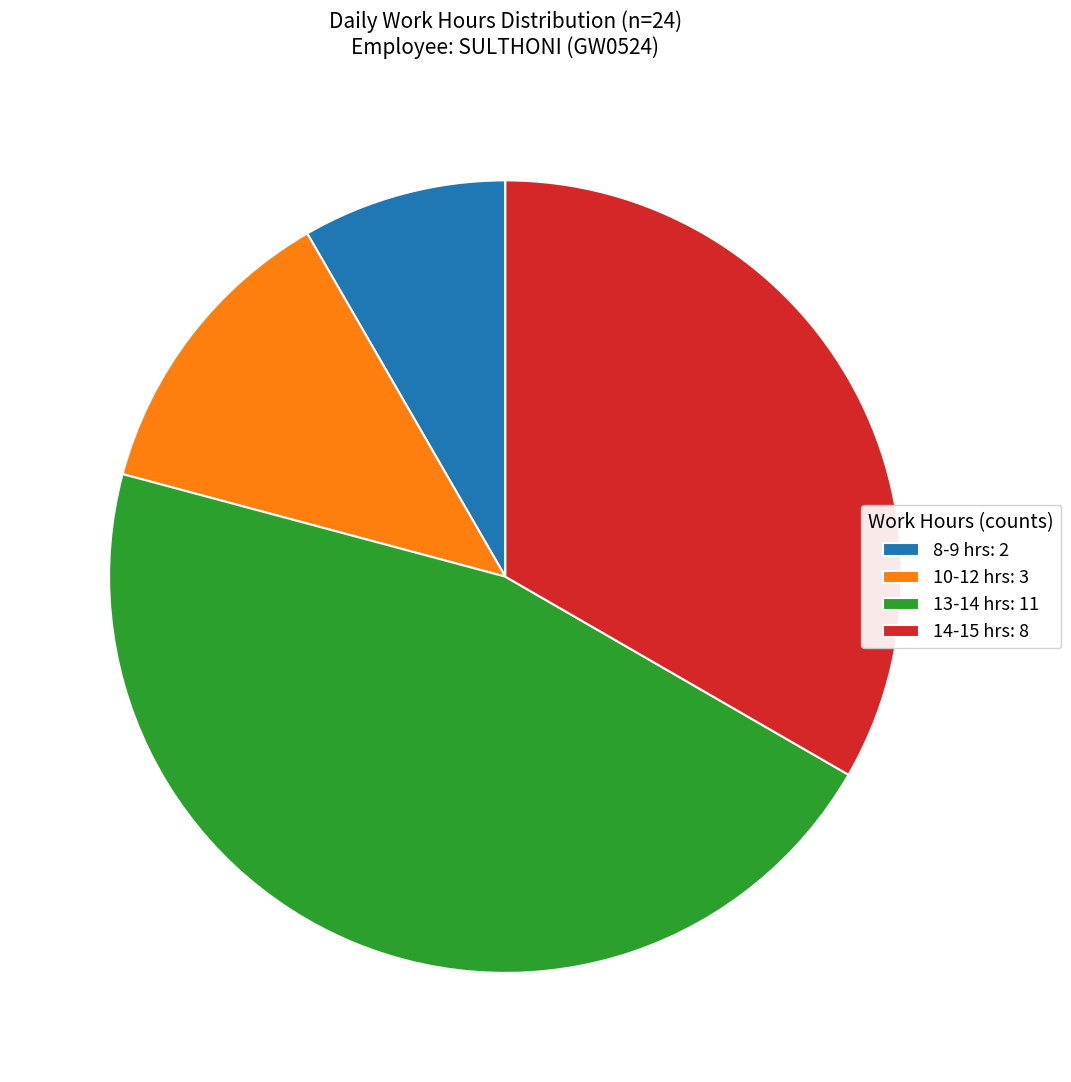

What is the largest slice in the pie chart?

13-14 hrs: 11